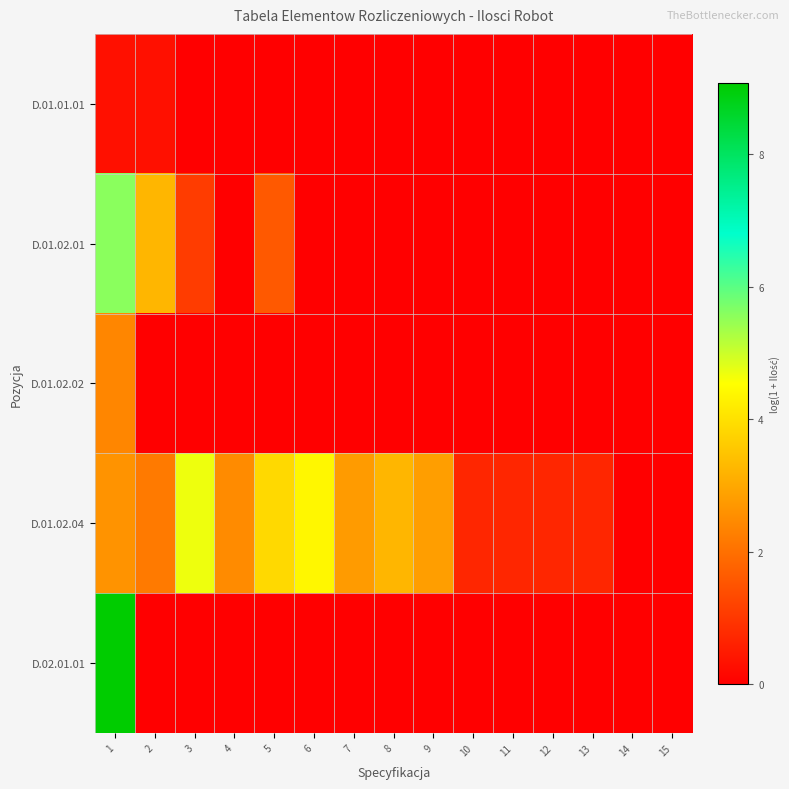

At which category does the chart reach its peak across all series?

1